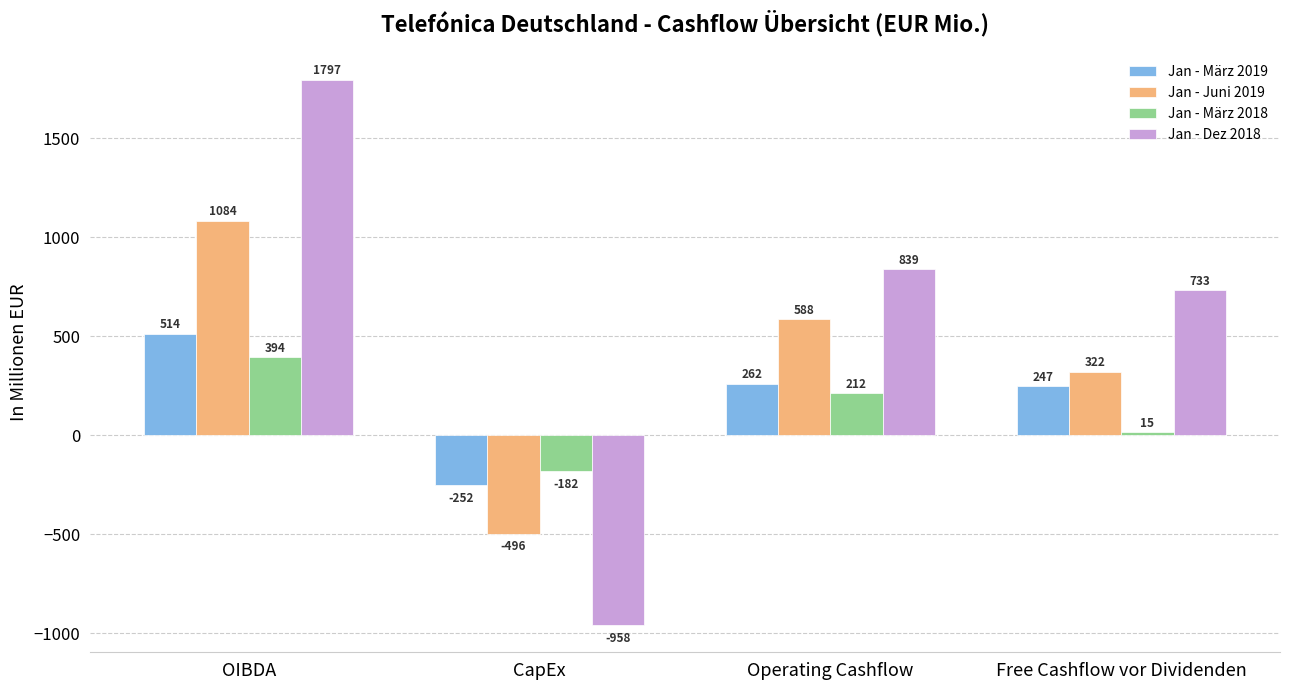

Reading right to left, what are all the values shown in this chart?

Jan - März 2019: Free Cashflow vor Dividenden=247	Operating Cashflow=262	CapEx=-252	OIBDA=514
Jan - Juni 2019: Free Cashflow vor Dividenden=322	Operating Cashflow=588	CapEx=-496	OIBDA=1084
Jan - März 2018: Free Cashflow vor Dividenden=15	Operating Cashflow=212	CapEx=-182	OIBDA=394
Jan - Dez 2018: Free Cashflow vor Dividenden=733	Operating Cashflow=839	CapEx=-958	OIBDA=1797